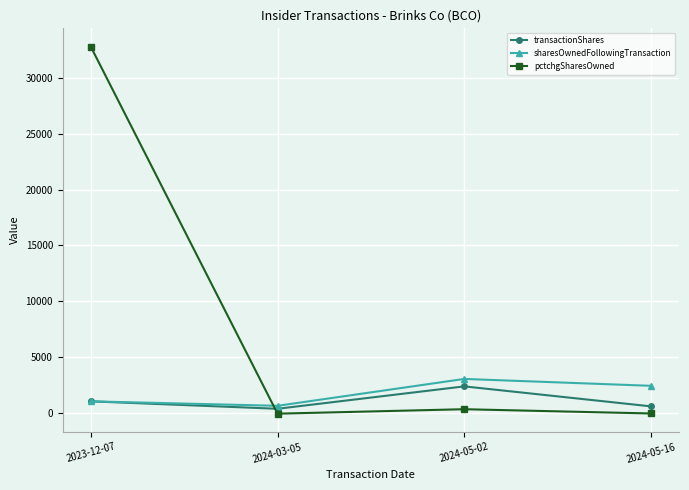

Which series ends up on top after the final intersection of sharesOwnedFollowingTransaction and pctchgSharesOwned?

sharesOwnedFollowingTransaction